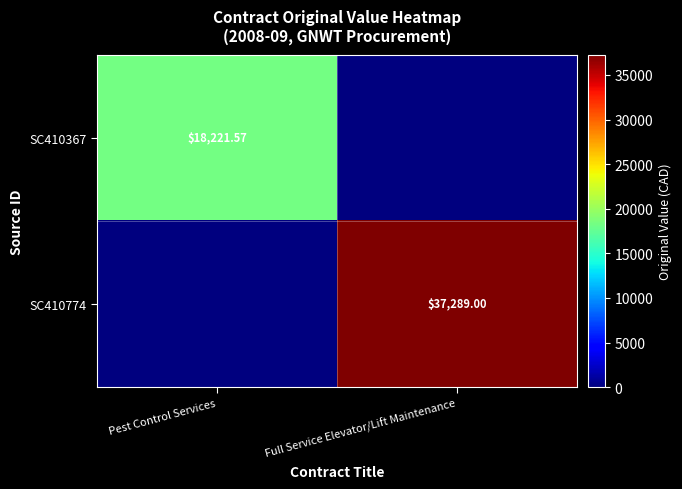

Which series has the largest total across all categories?

SC410774